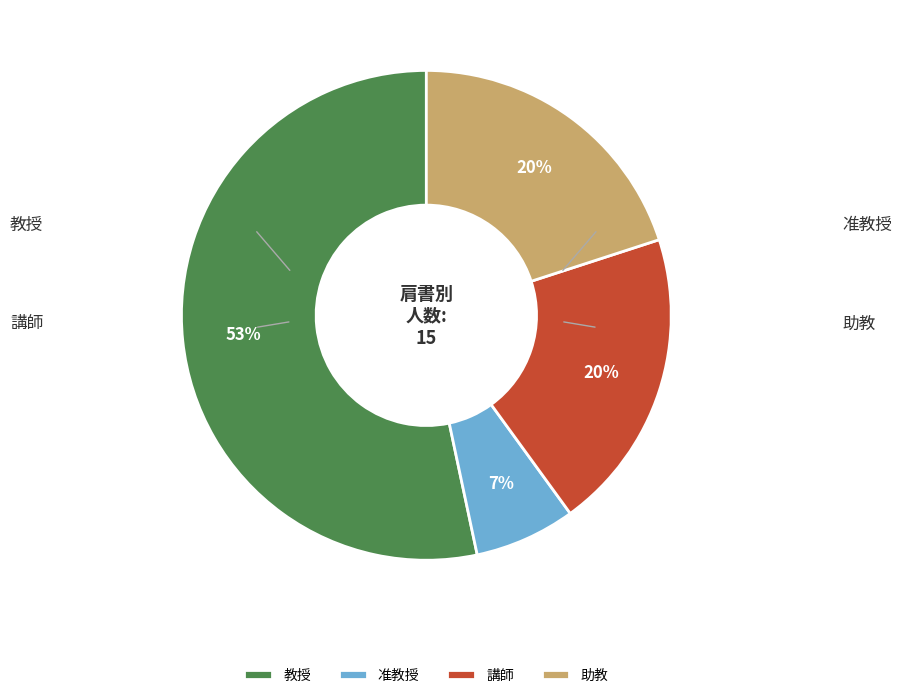

Which category accounts for the majority?

教授